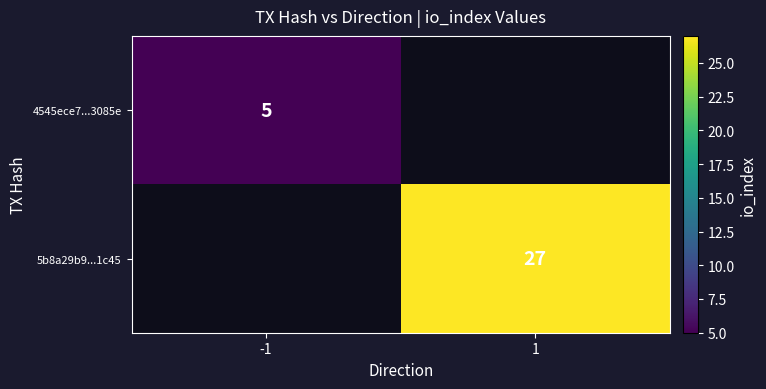

Which category has the lowest value across all series?

-1